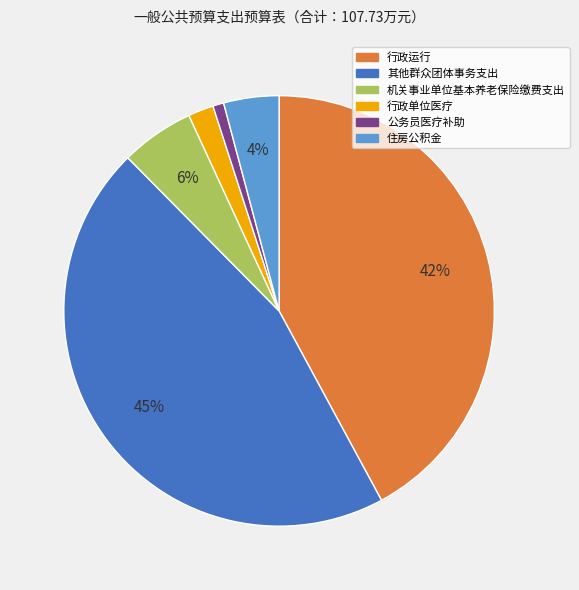

Rank the categories by value from highest to lowest.

其他群众团体事务支出, 行政运行, 机关事业单位基本养老保险缴费支出, 住房公积金, 行政单位医疗, 公务员医疗补助